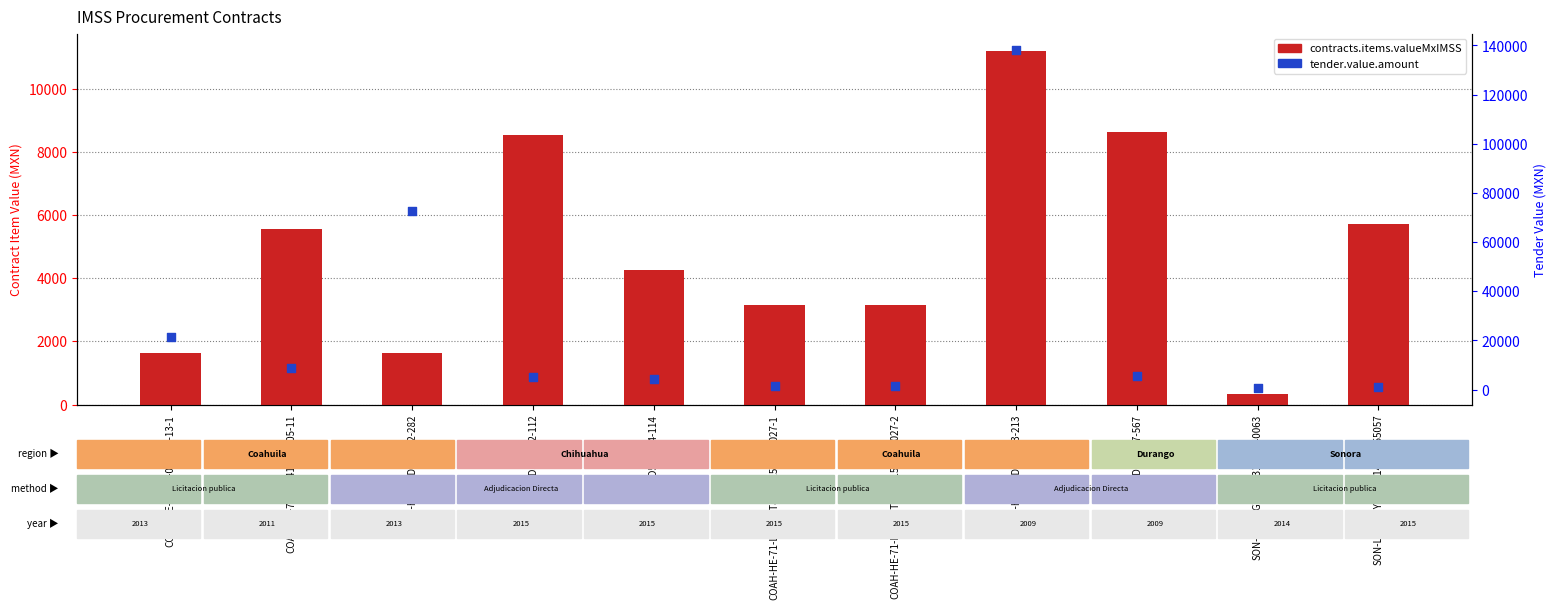

At which category is the sum across all series the highest?

COAH-HE-71-D990213-213